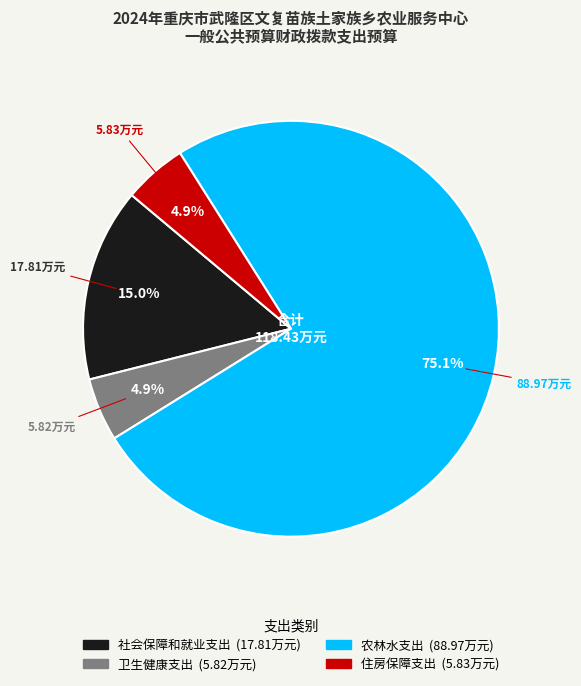

To the nearest percent, what percentage of the pie is 住房保障支出?

5%